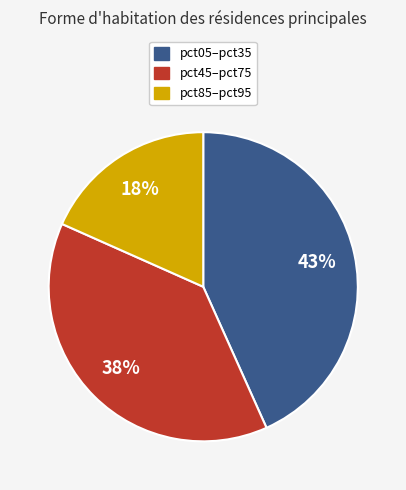

To the nearest percent, what is the average slice percentage?

33%